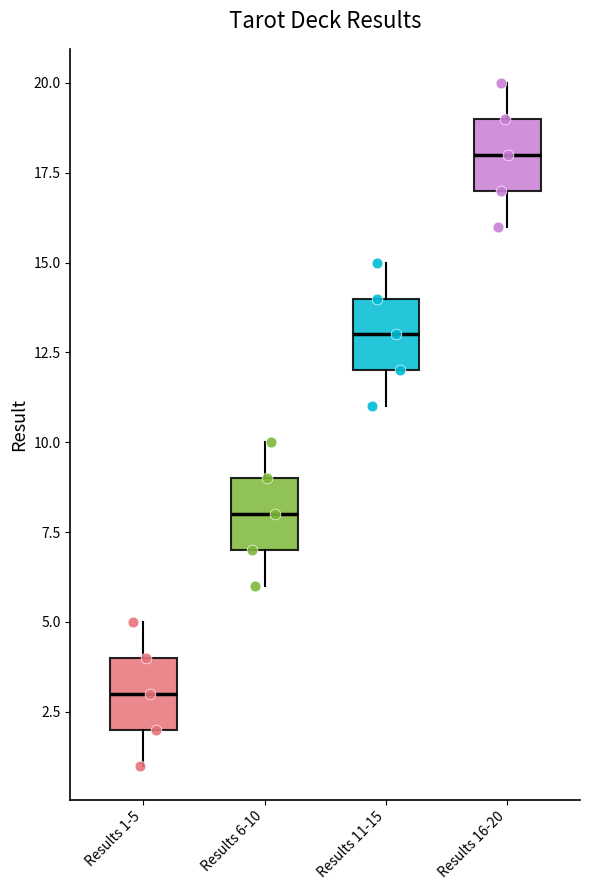

Which box has the highest median line?

Results 16-20